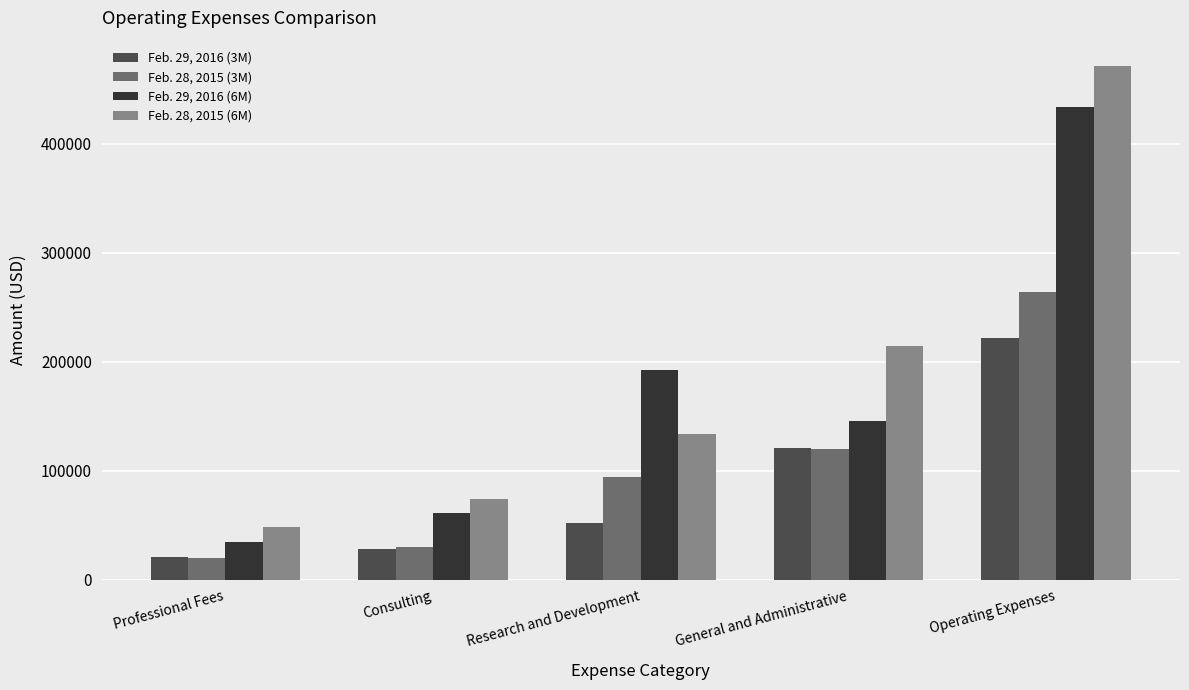

What are all the series names shown in the legend?

Feb. 29, 2016 (3M), Feb. 28, 2015 (3M), Feb. 29, 2016 (6M), Feb. 28, 2015 (6M)